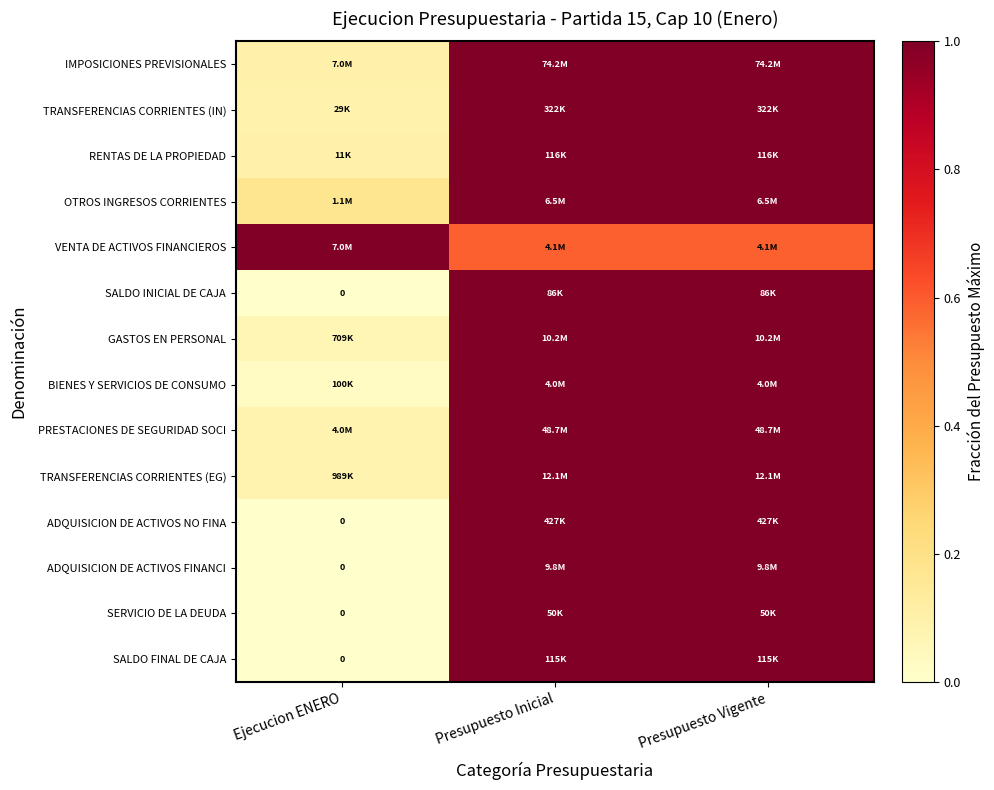

What is the total value across all series at Presupuesto Inicial?

13.6